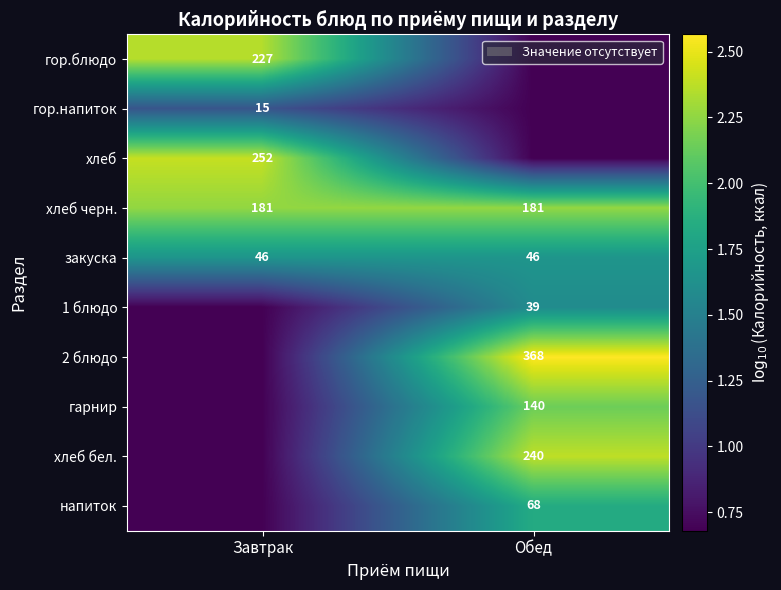

Which label corresponds to the largest value in the chart?

Обед